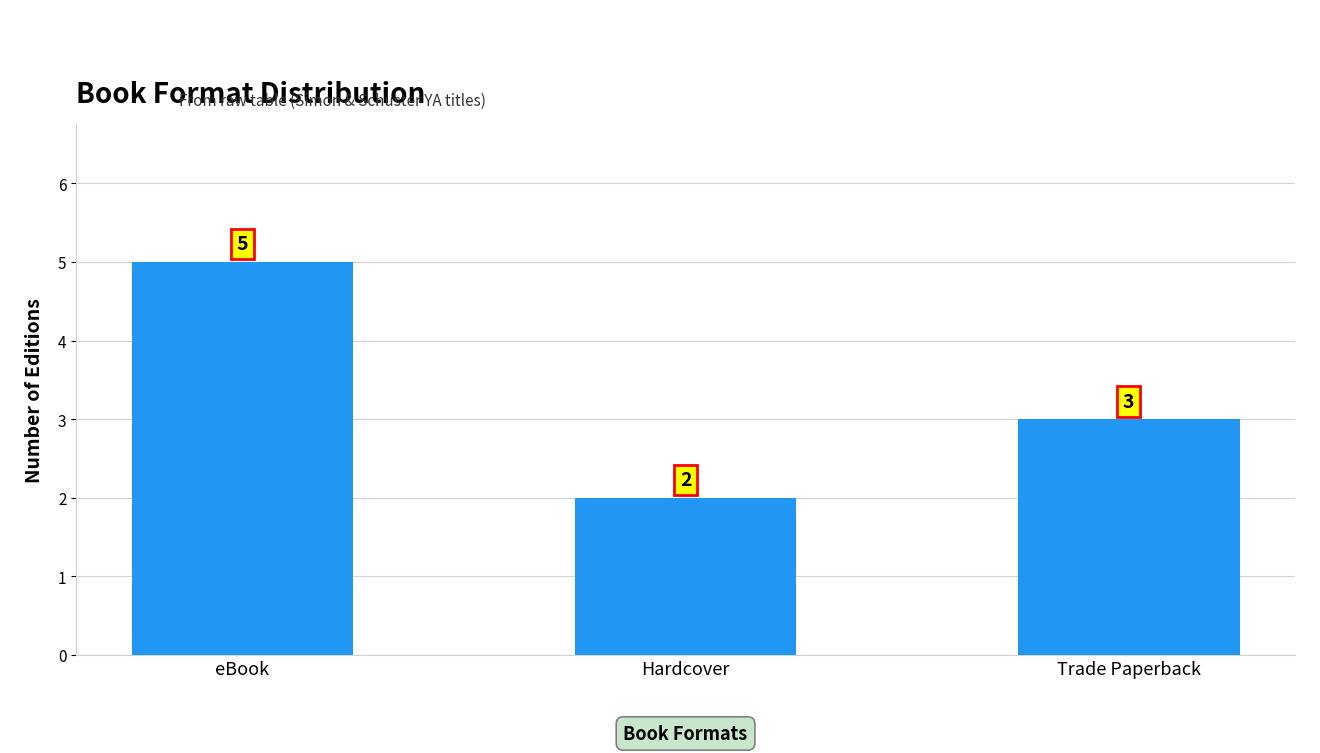

True or false: the data shows 3 at Trade Paperback.

True